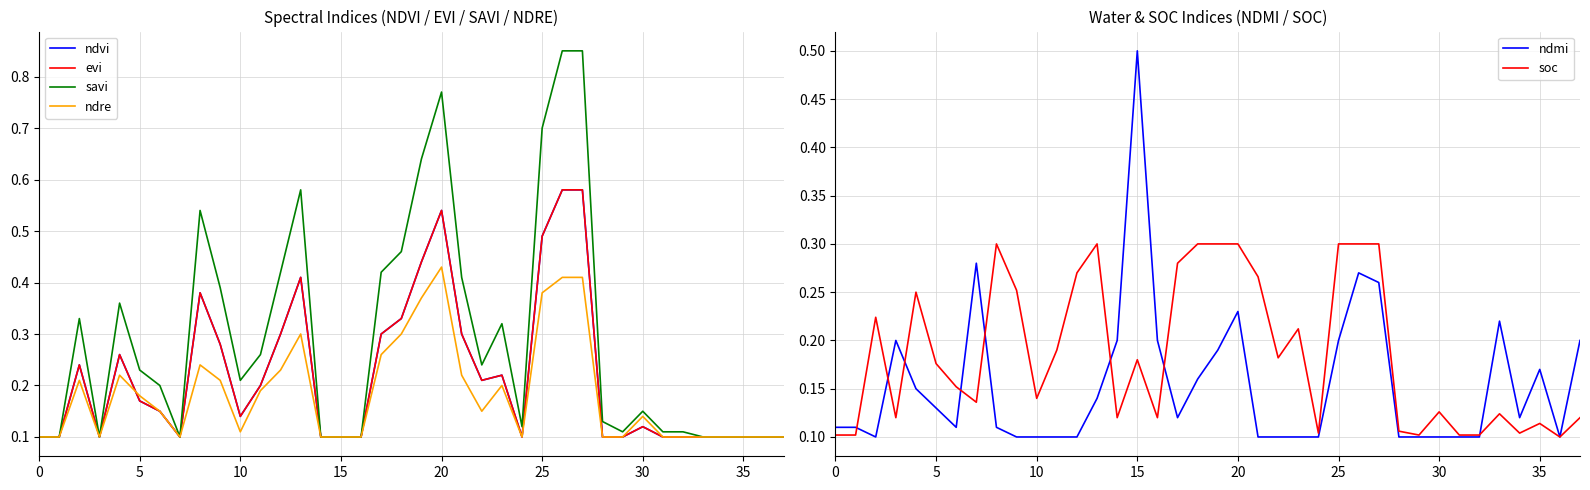

True or false: ndmi has a value of 0.0 at 5.

False